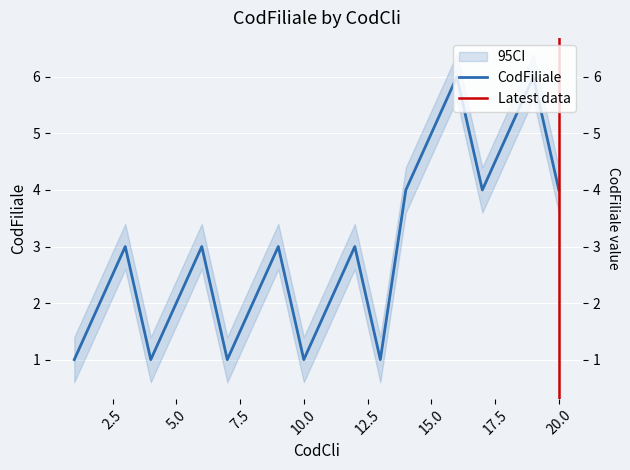

What is the value of the 18th point from the left?

5